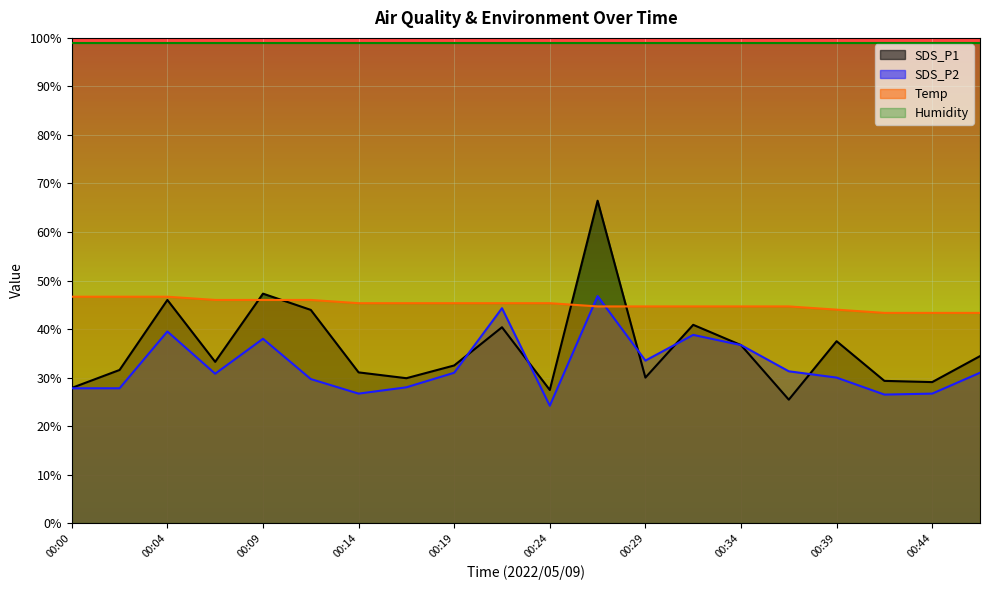

Which series has the largest range (max minus min)?

SDS_P1